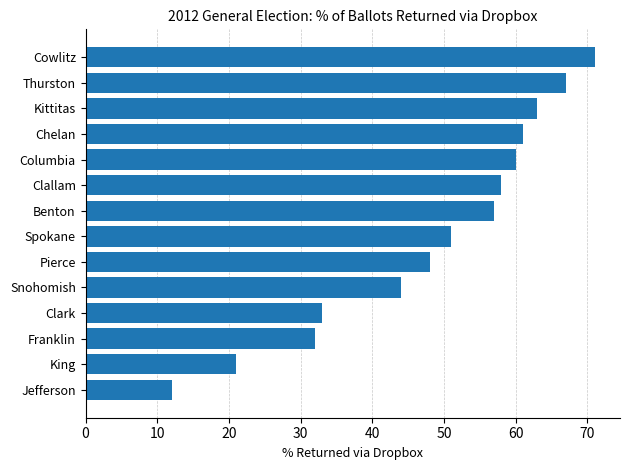

What is the average value?

48